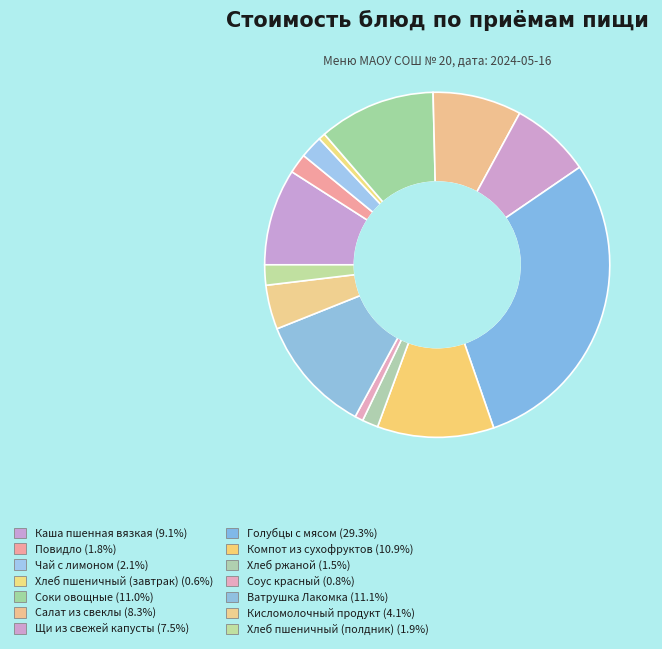

What is the ratio of the value at Соки овощные to the value at Хлеб пшеничный (полдник)?

5.8